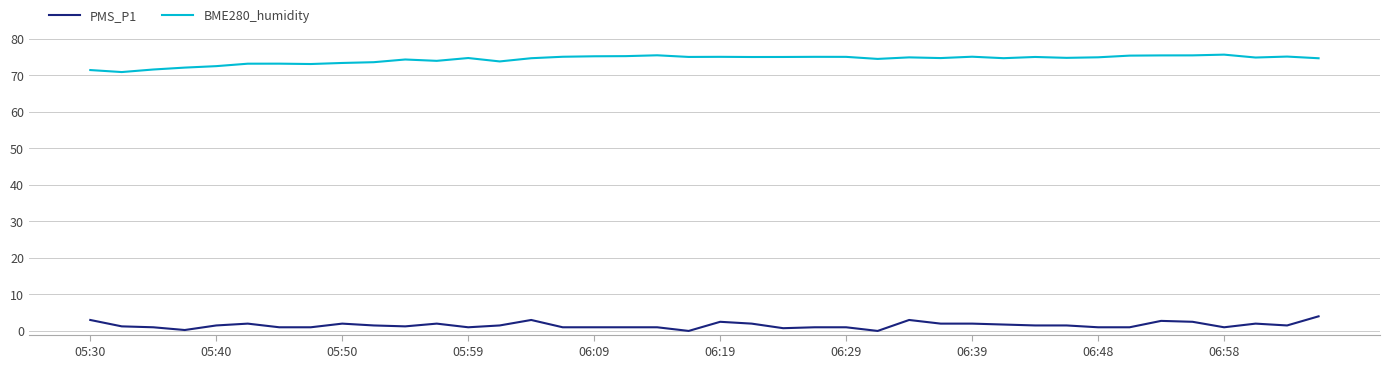

Which series has the largest total across all categories?

BME280_humidity